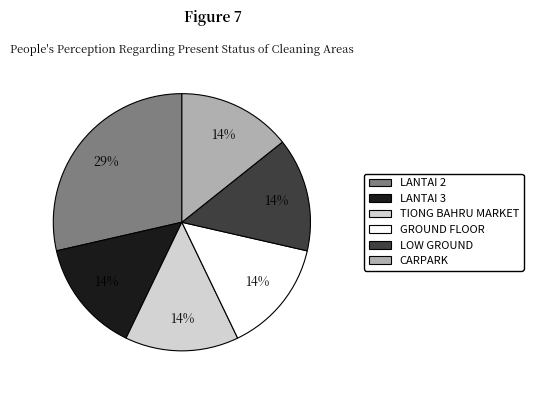

Does CARPARK account for over 50% of the chart?

No